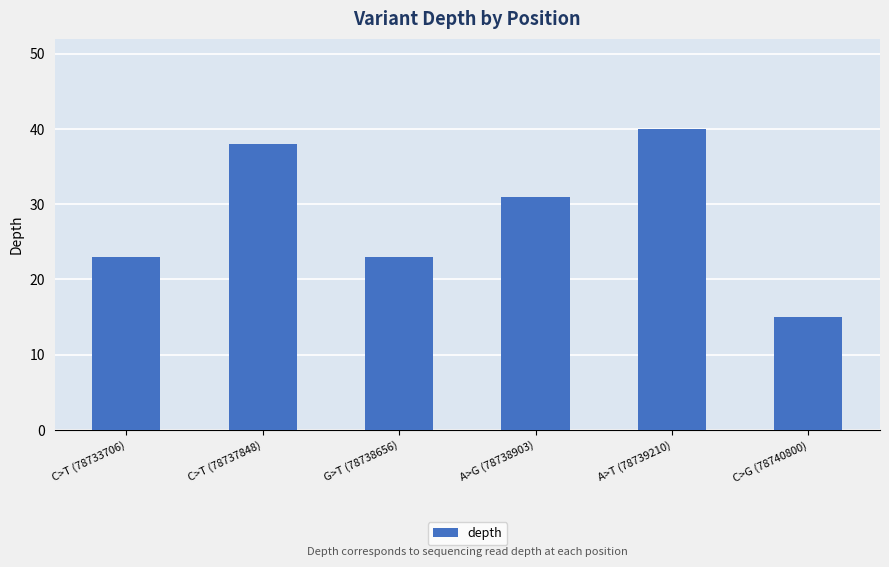

The chart shows a value of 10 at C>G (78740800). True or false?

False